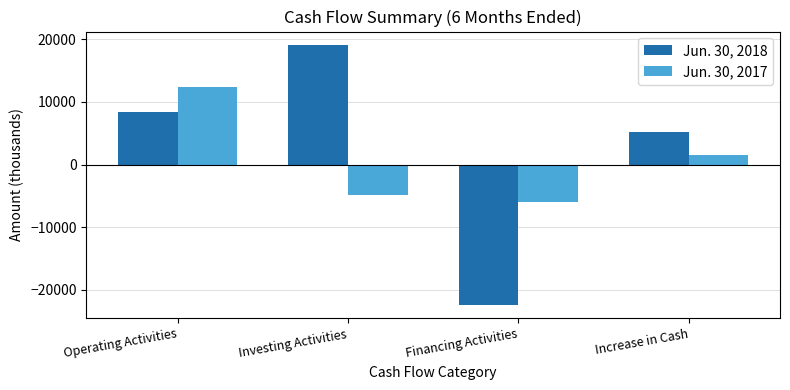

What position from the left is Financing Activities?

3